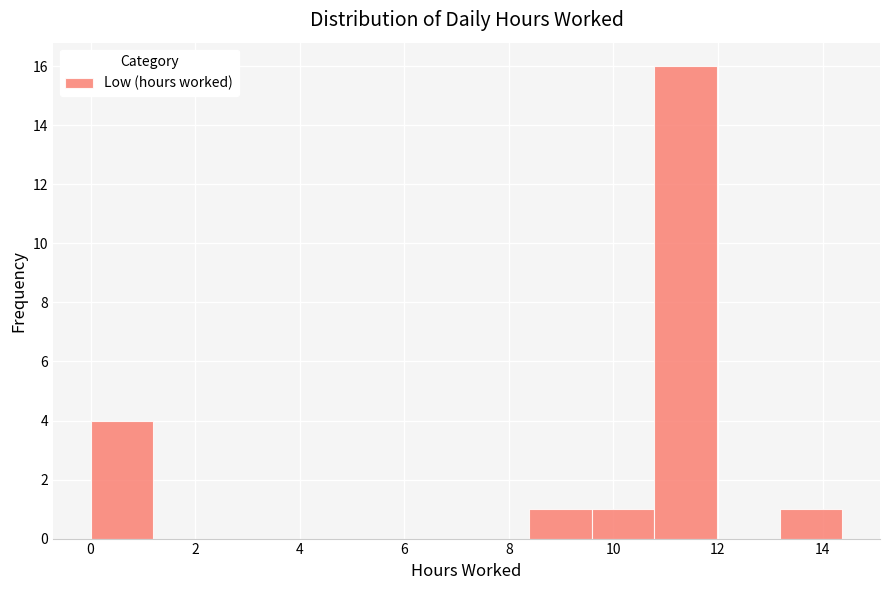

What is the height of the bar covering 13.2 to 14.4 on the x-axis? Neither the bar edges nor the heights are printed on the chart, so give them approximately, as read against the axes.

1